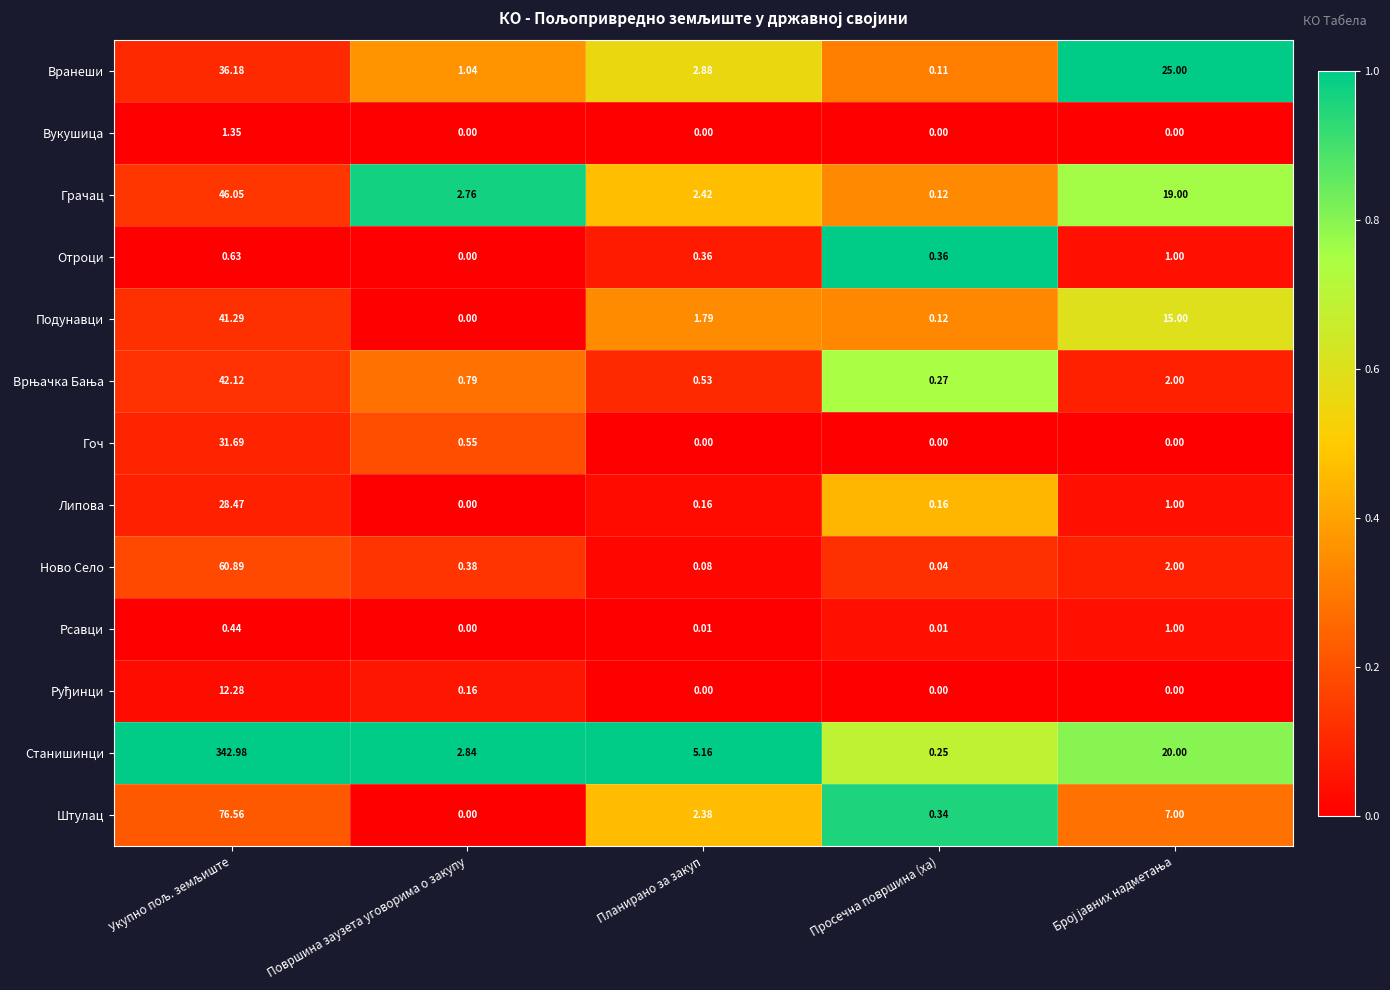

Which series has the widest spread of values?

Станишинци